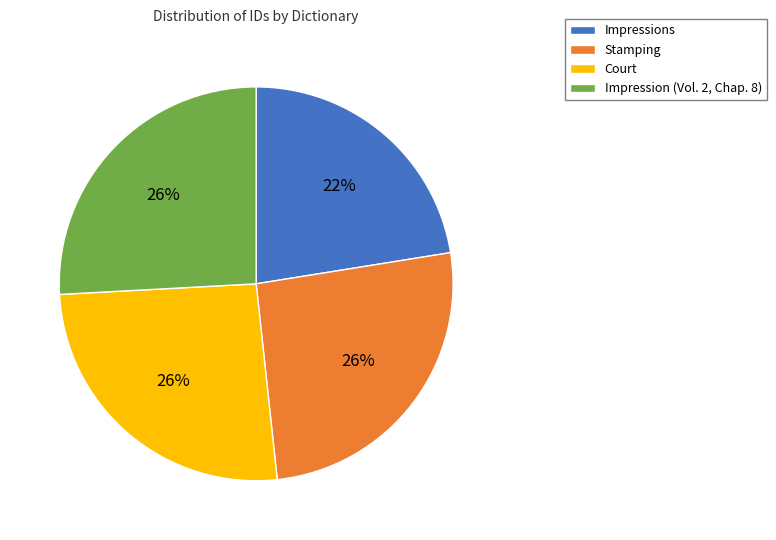

Combined, do Impression (Vol. 2, Chap. 8) and Stamping account for over 50%?

Yes